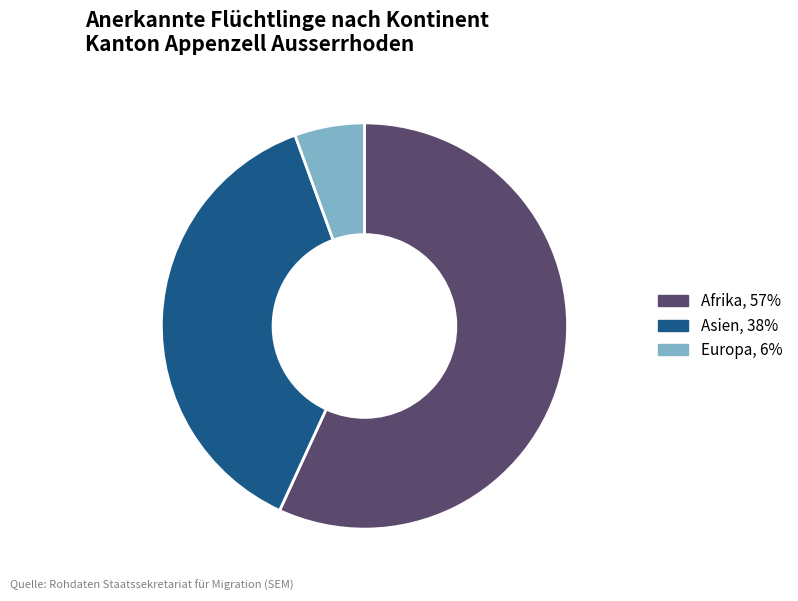

Which slice is the largest?

Afrika